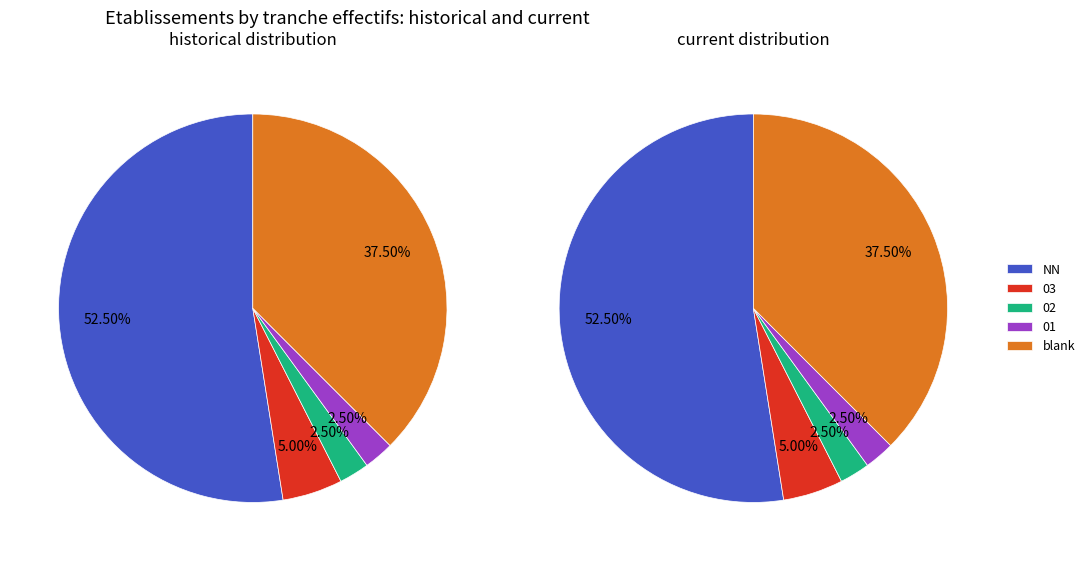

Which series has the widest spread of values?

historical_values